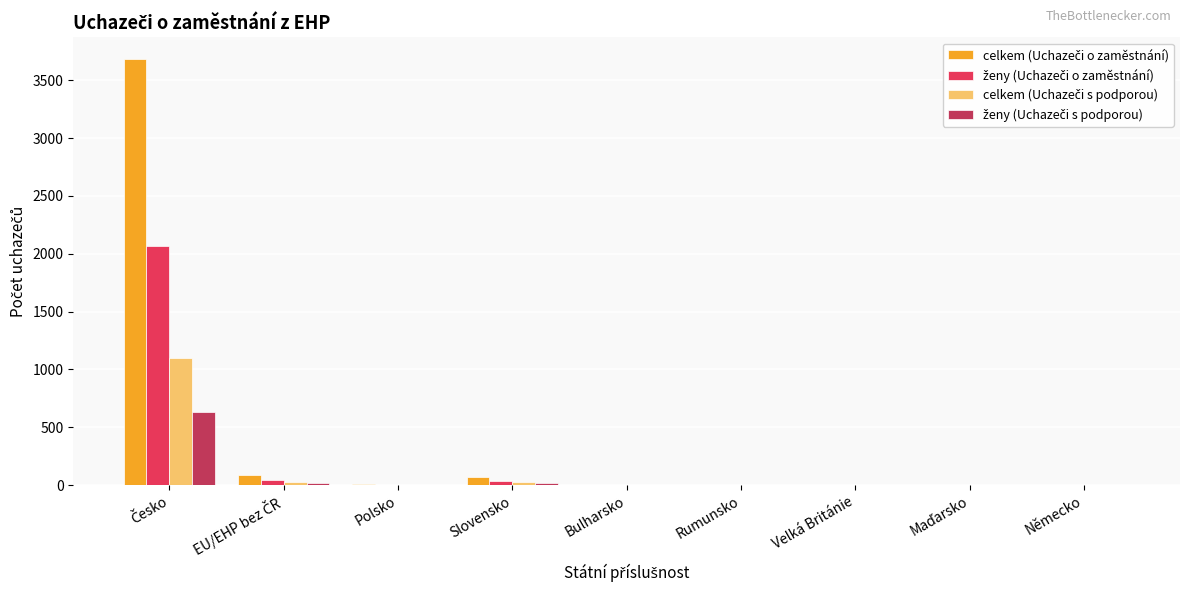

What is the maximum value shown in the chart?

3686